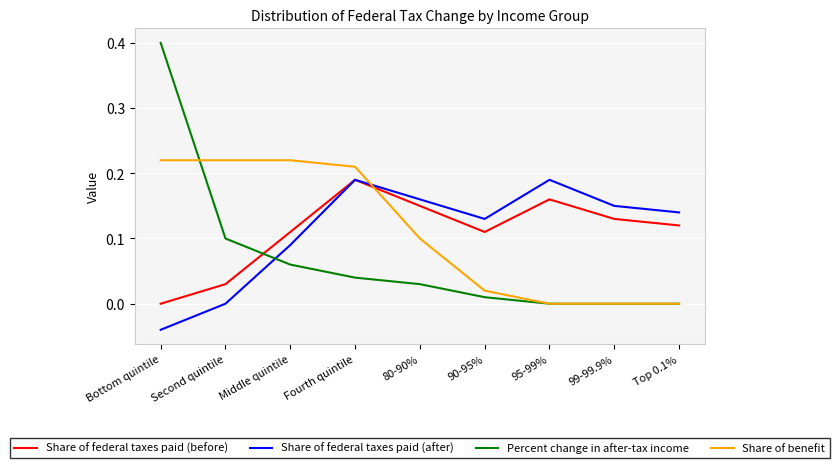

Which series ends up on top after the final intersection of Share of benefit and Share of federal taxes paid (before)?

Share of federal taxes paid (before)